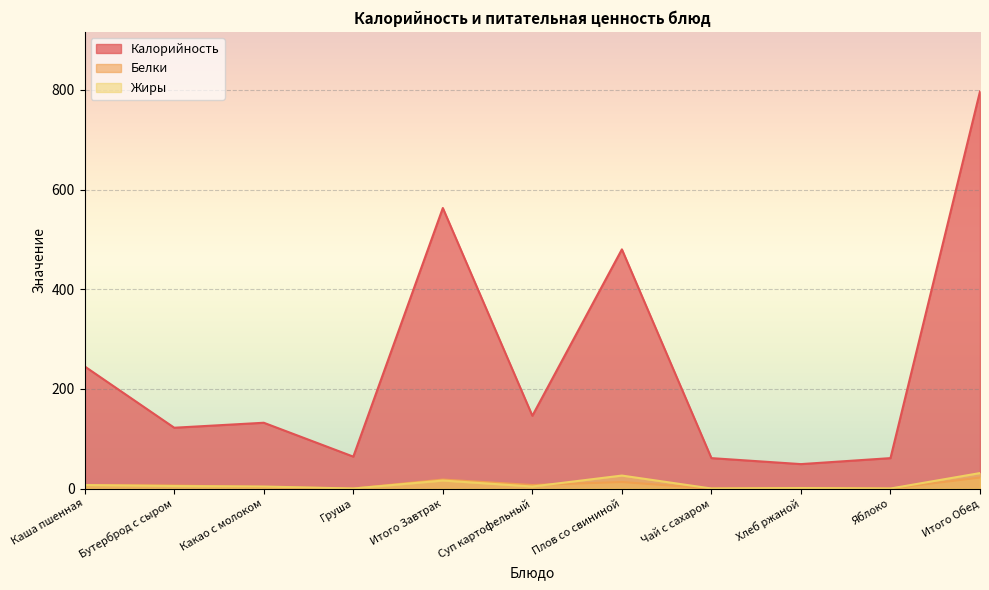

True or false: Жиры has more than 2 points higher than both neighbors.

True